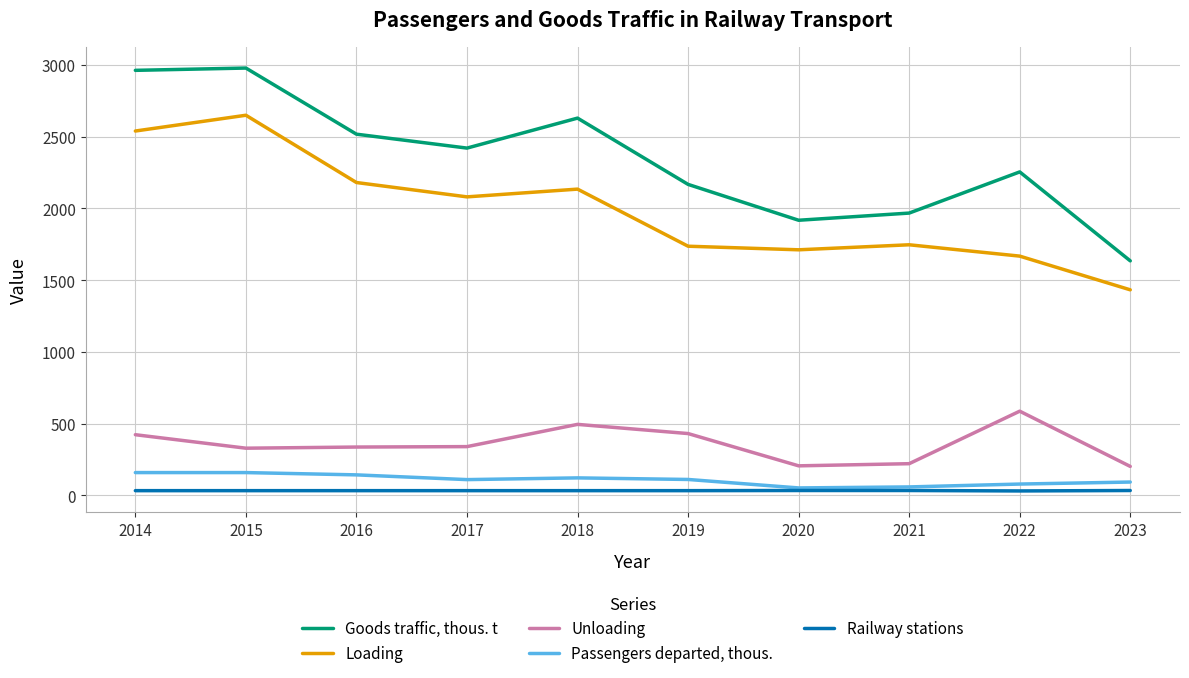

What is the difference between the maximum and minimum values in the Passengers departed, thous. series?

107